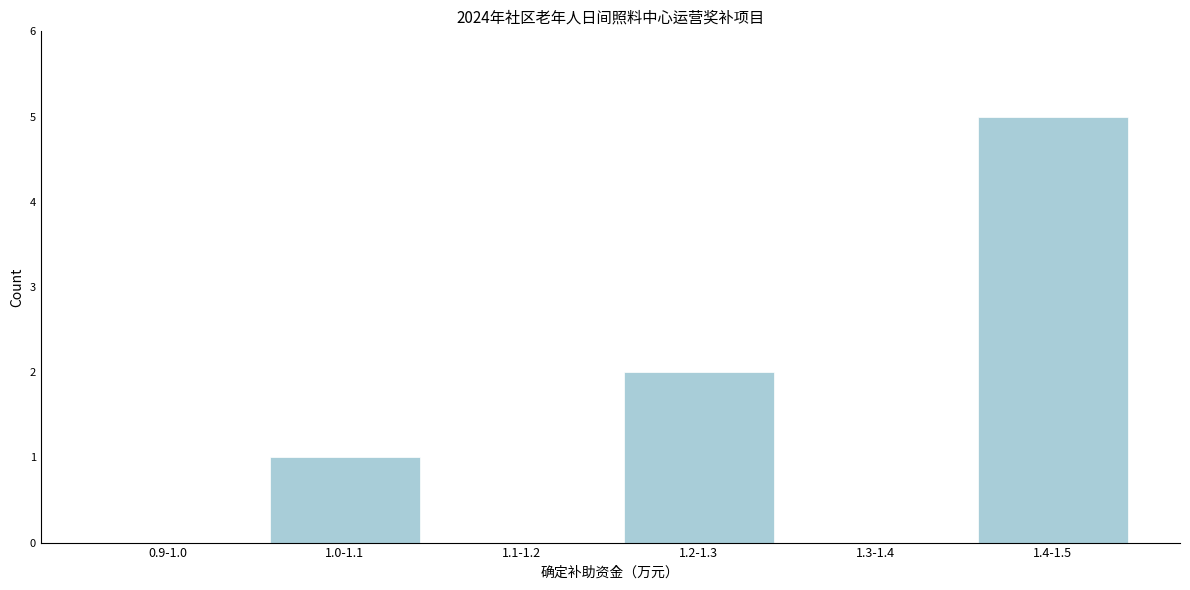

Reading left to right, list all the values displayed in this chart.

0.9-1.0=0	1.0-1.1=1	1.1-1.2=0	1.2-1.3=2	1.3-1.4=0	1.4-1.5=5